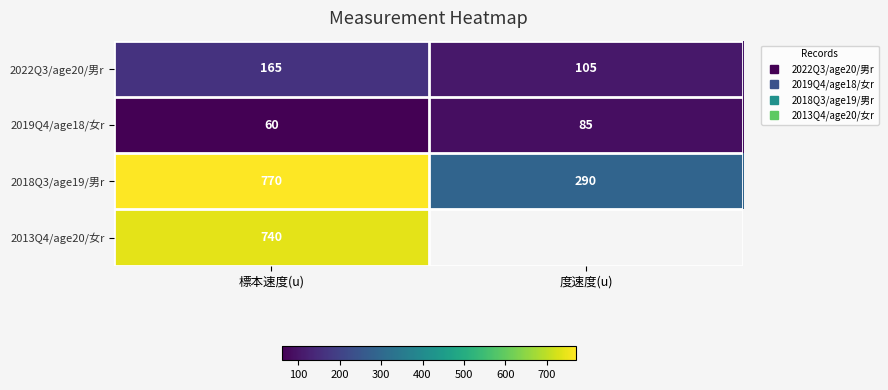

What is the maximum value shown in the chart?

770.0